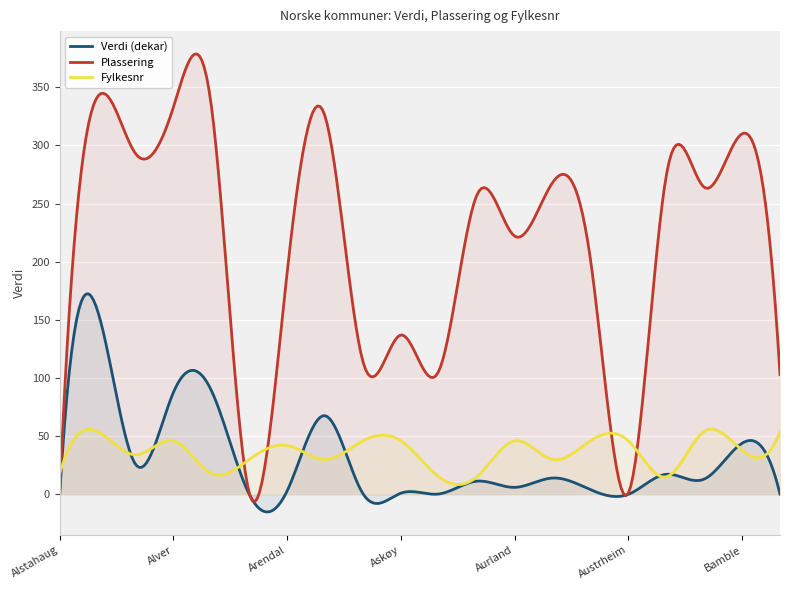

Reading right to left, transcribe all the data shown in this chart.

Verdi (dekar): 0.2	43.9	13.1	17.2	0.0	4.0	14.0	6.0	11.3	0.3	1.0	0.5	67.6	3.0	0.0	89.3	87.7	25.8	157.7	0.0
Plassering: 103.0	310.0	264.0	274.0	1.0	202.0	268.0	222.0	257.0	106.0	137.0	114.0	325.0	191.0	1.0	334.0	333.0	293.0	342.0	1.0
Fylkesnr: 54.0	38.0	54.0	15.0	46.0	46.0	30.0	46.0	15.0	15.0	46.0	46.0	30.0	42.0	30.0	18.0	46.0	34.0	54.0	18.0